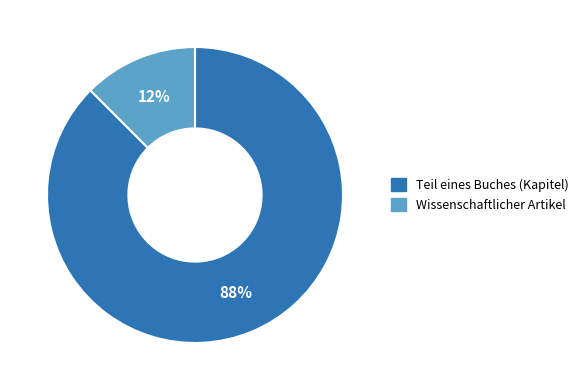

How many segments does this pie chart have?

2